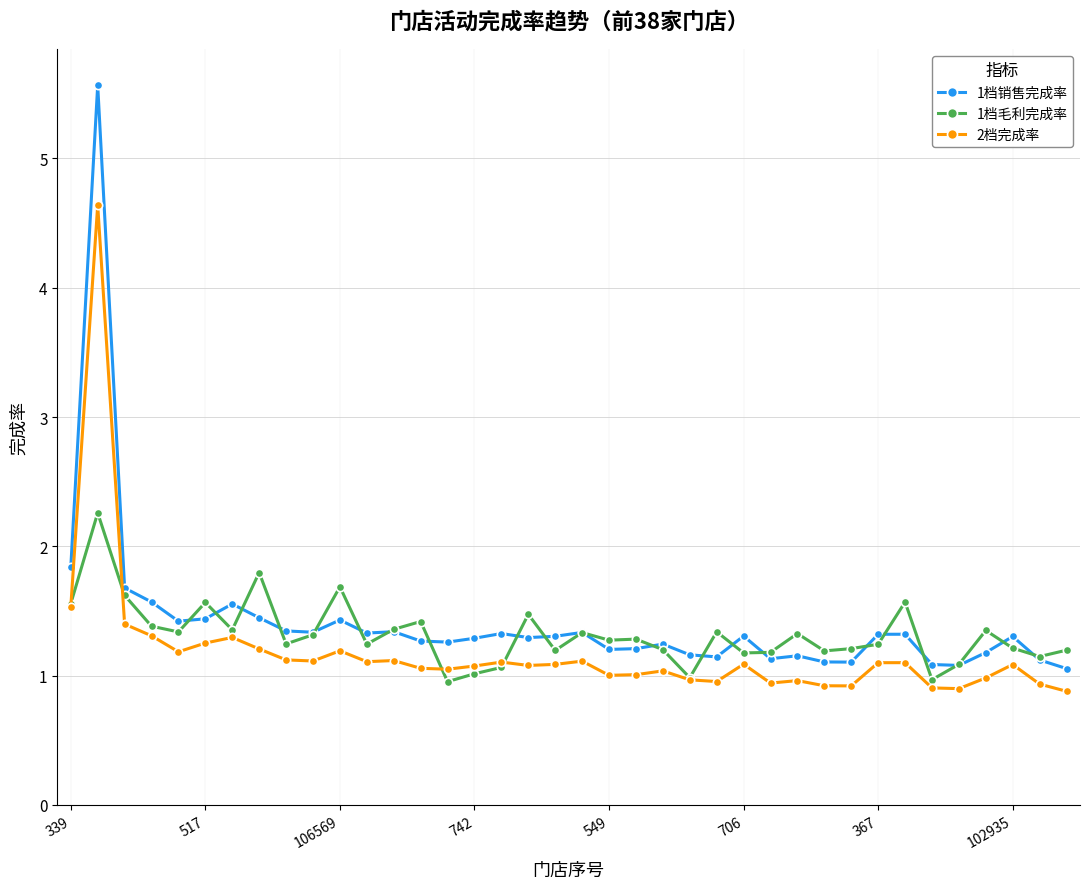

Which series has the widest spread of values?

1档销售完成率